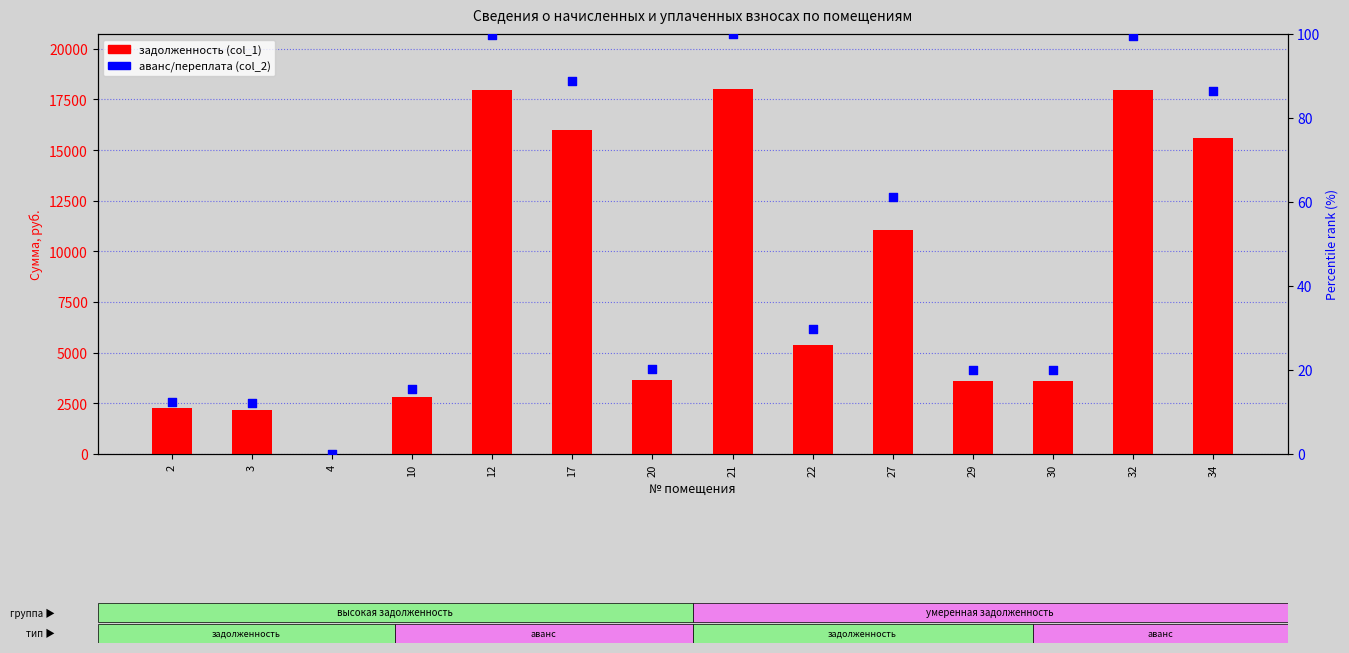

At how many categories does at least one series exceed 1583?

13